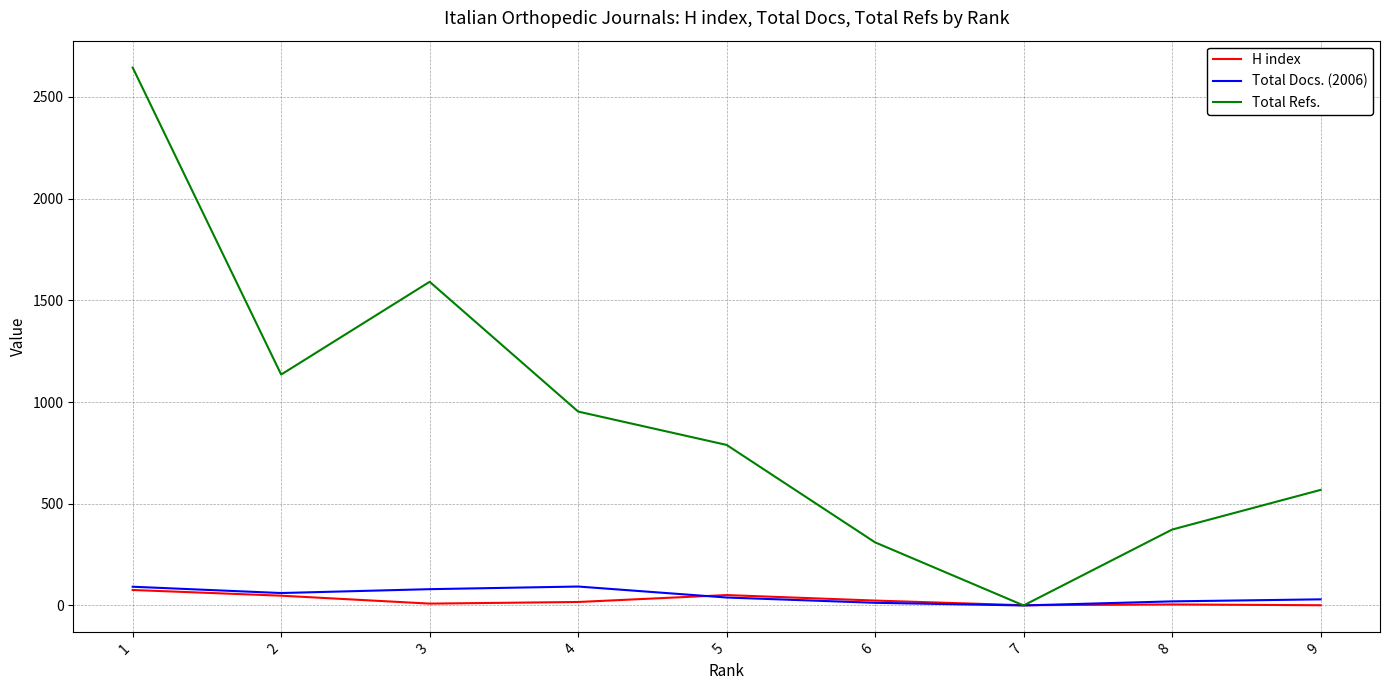

What is the sum of the Total Refs. values at 2 and 6?

1445